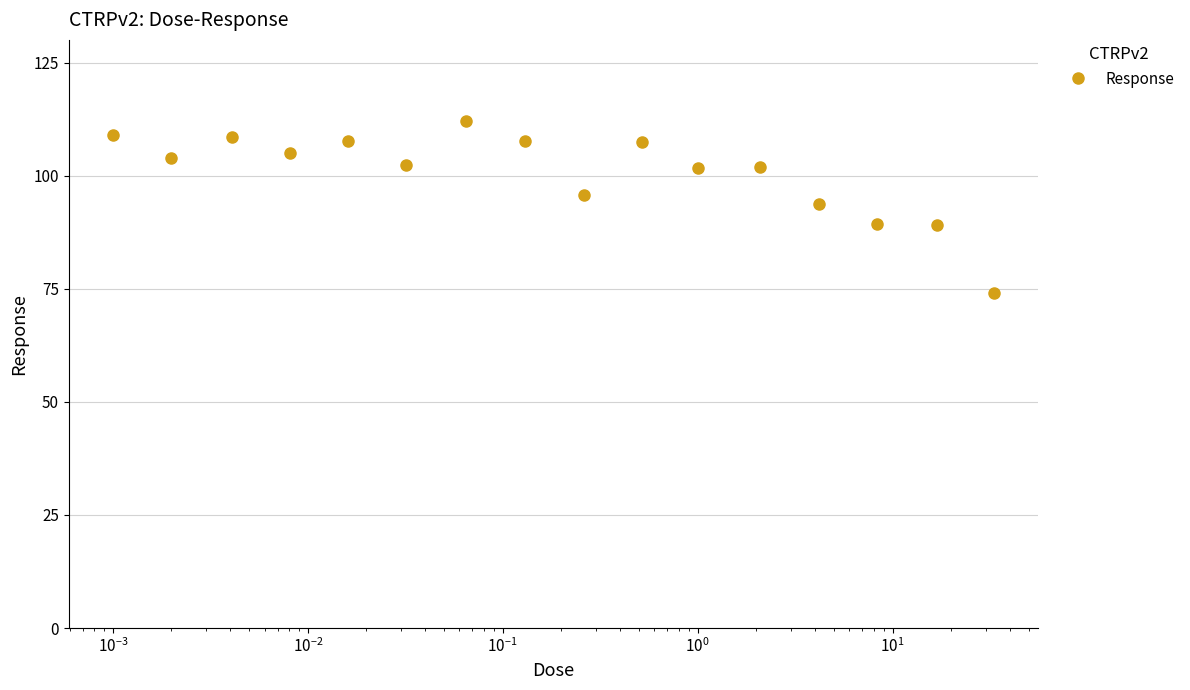

What is the maximum value shown in the chart?

112.1